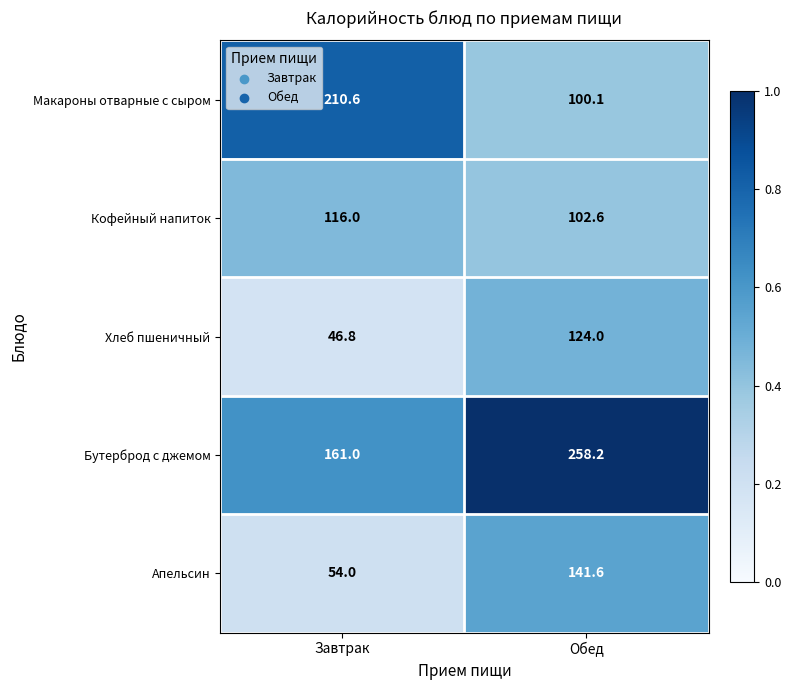

Reading left to right, what are all the values shown in this chart?

Макароны отварные с сыром: Завтрак=210.6	Обед=100.1
Кофейный напиток: Завтрак=116.0	Обед=102.6
Хлеб пшеничный: Завтрак=46.8	Обед=124.0
Бутерброд с джемом: Завтрак=161.0	Обед=258.2
Апельсин: Завтрак=54.0	Обед=141.6